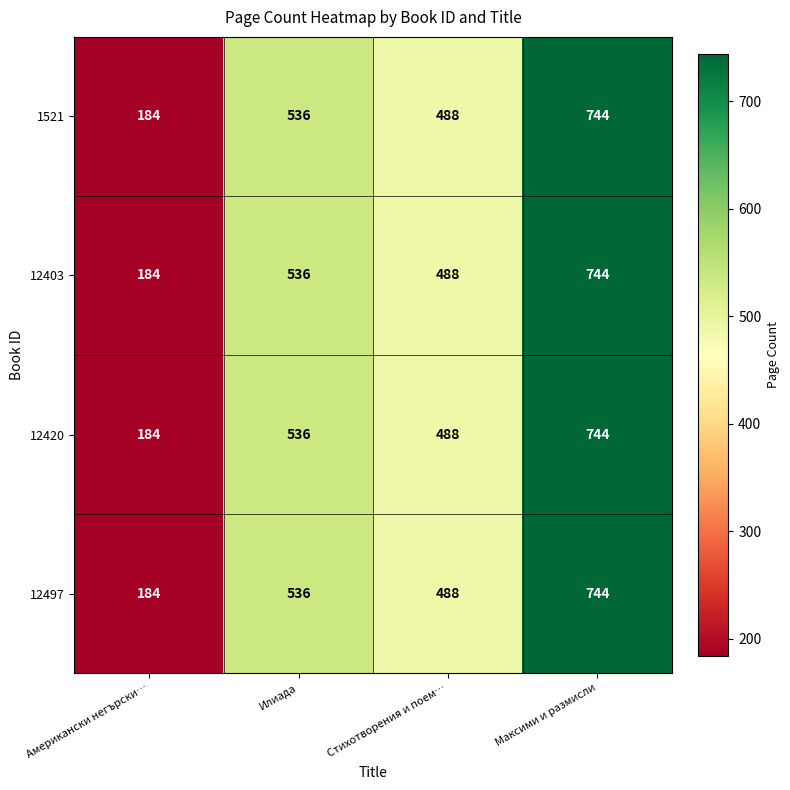

Reading left to right, list all the values displayed in this chart.

1521: 184	536	488	744
12403: 184	536	488	744
12420: 184	536	488	744
12497: 184	536	488	744